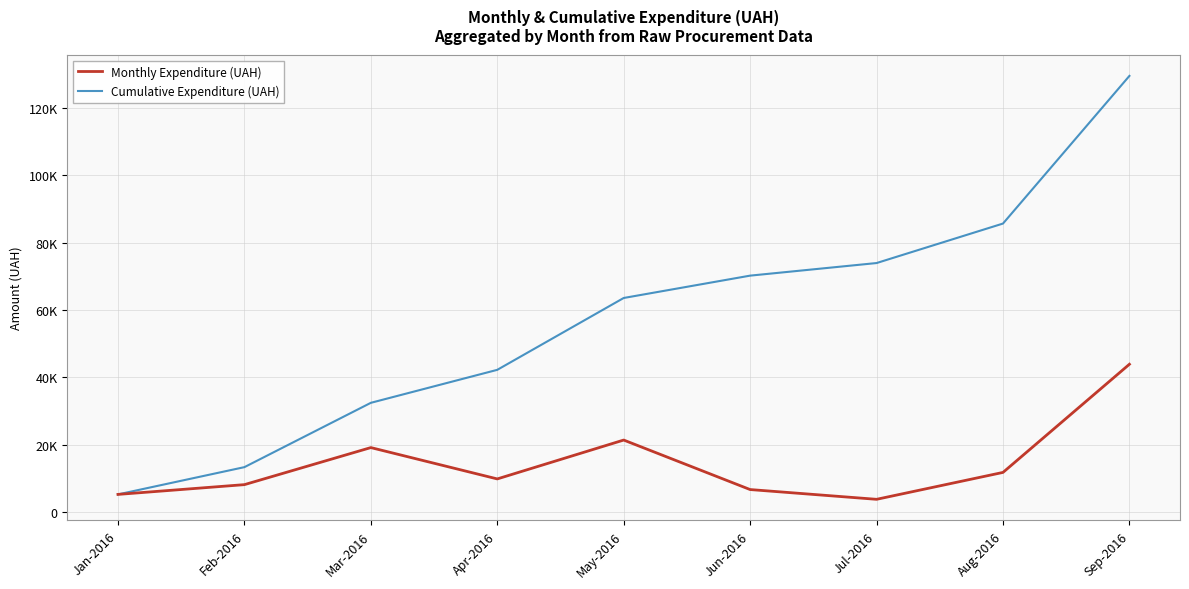

Reading right to left, what are all the values shown in this chart?

Monthly Expenditure (UAH): 43871.9	11735.0	3740.0	6640.0	21350.0	9800.0	19111.0	8100.0	5200.0
Cumulative Expenditure (UAH): 129547.9	85676.0	73941.0	70201.0	63561.0	42211.0	32411.0	13300.0	5200.0